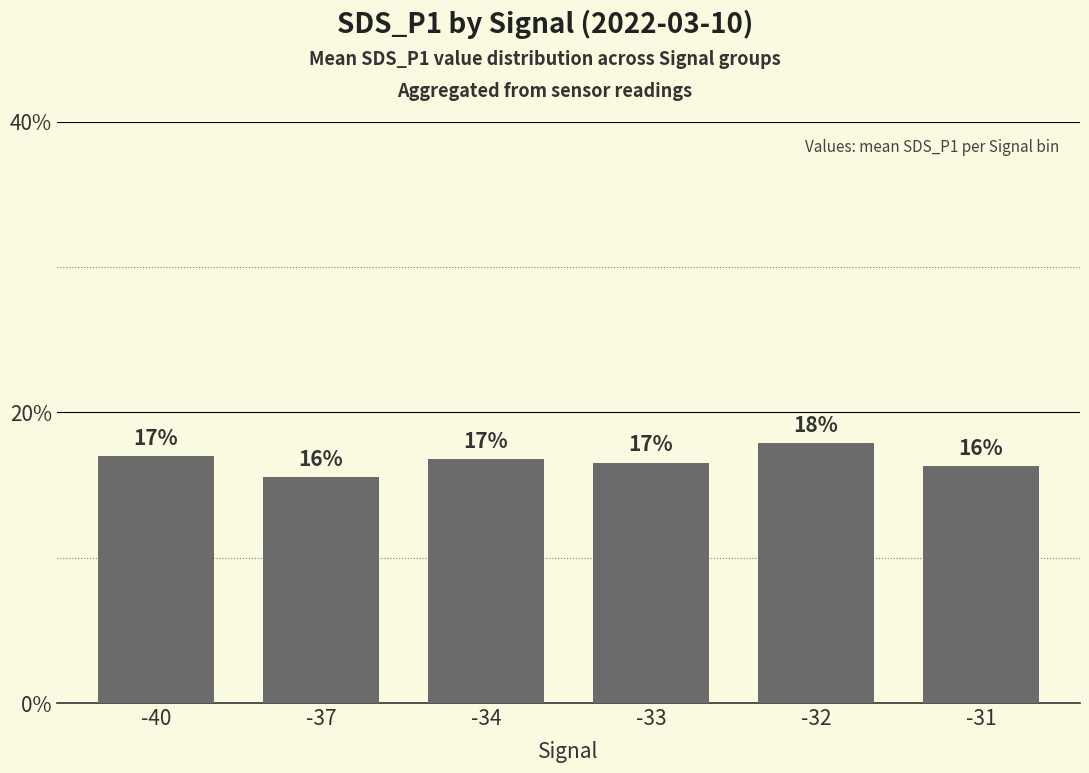

What is the sum of all values?

100.0